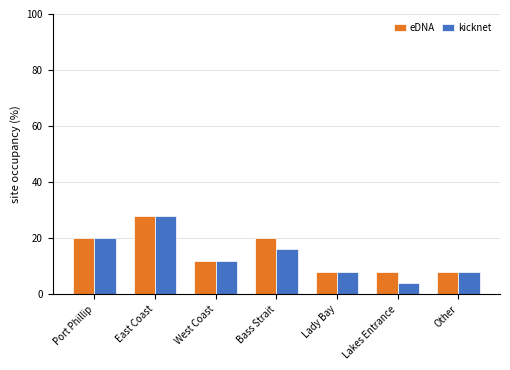

What is the total value across all series at Other?

16.0